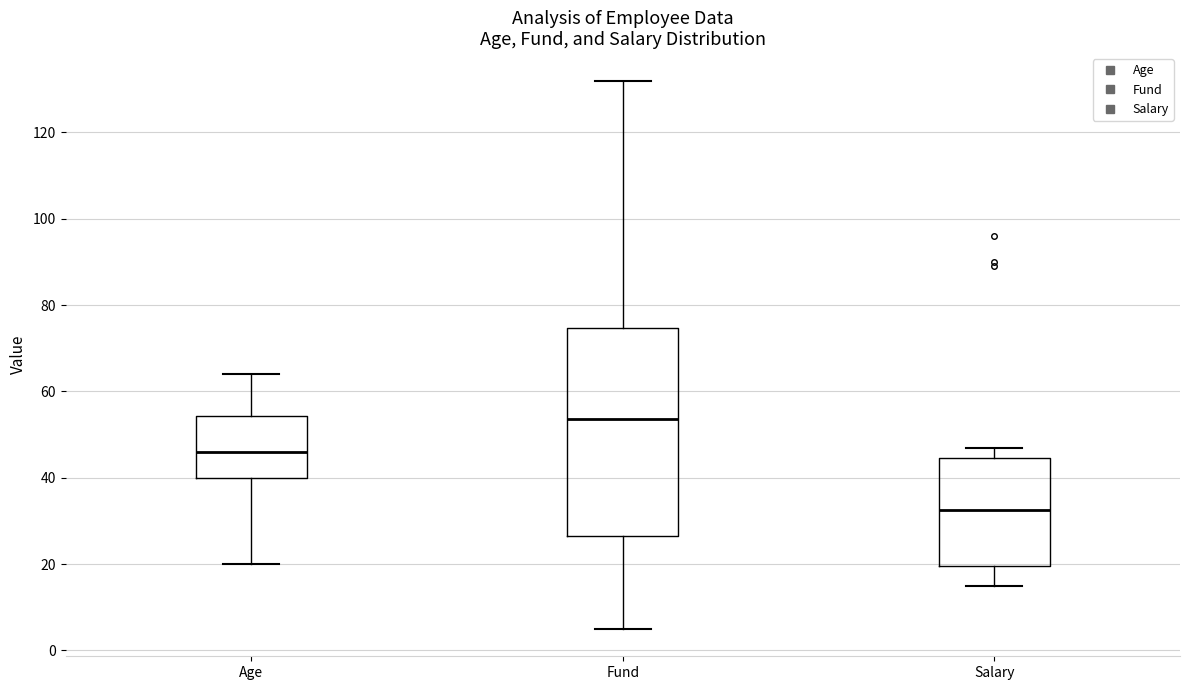

Which box's median line is the highest?

Fund